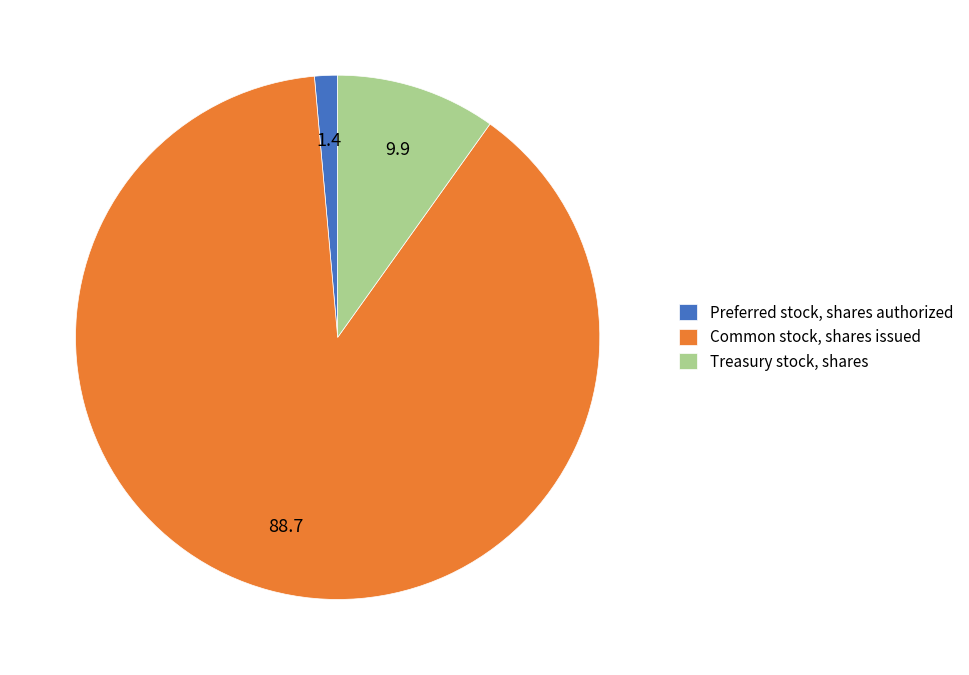

Does Treasury stock, shares represent more than half of the total?

No